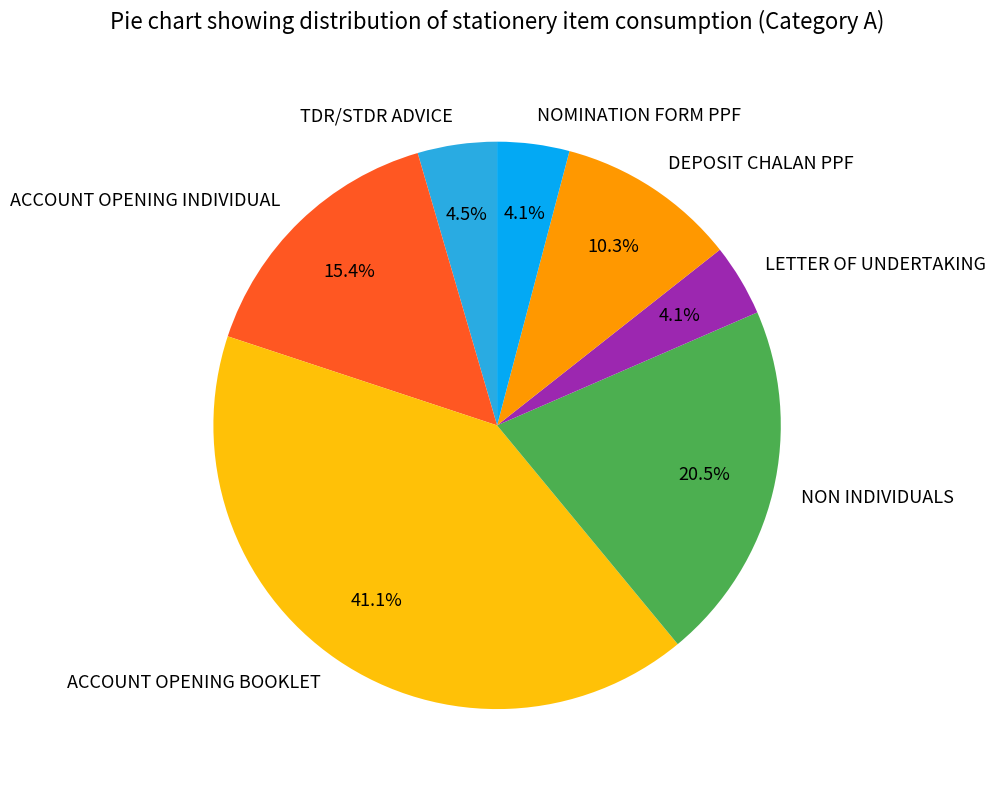

What is the largest slice in the pie chart?

ACCOUNT OPENING BOOKLET